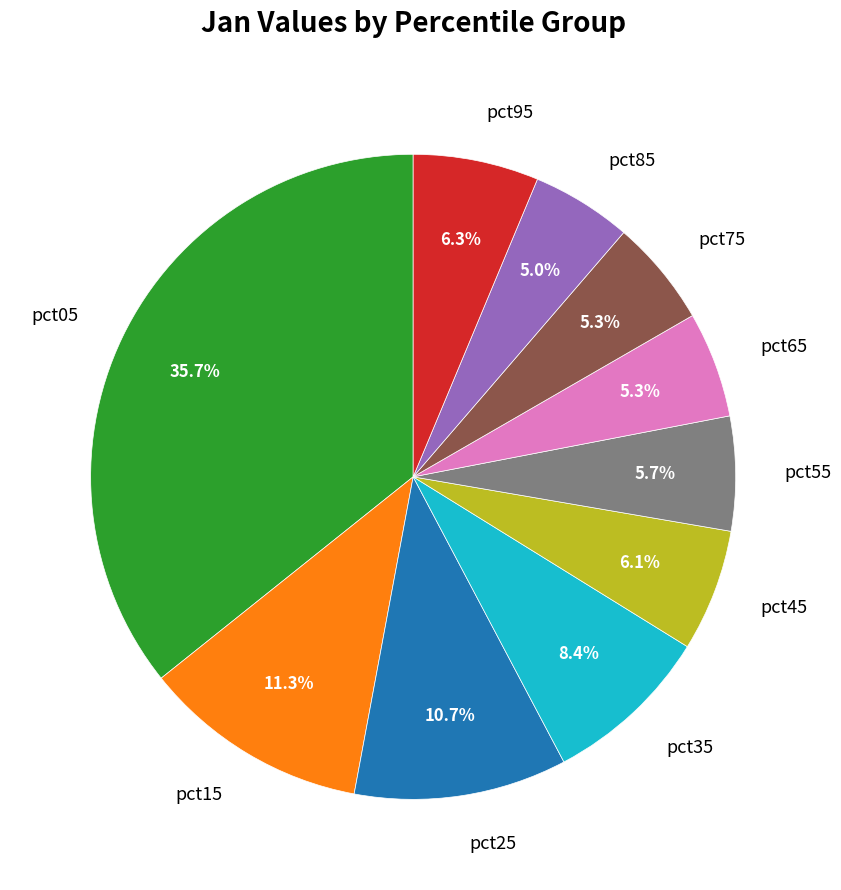

How much of the chart is everything except pct95?

93.7%